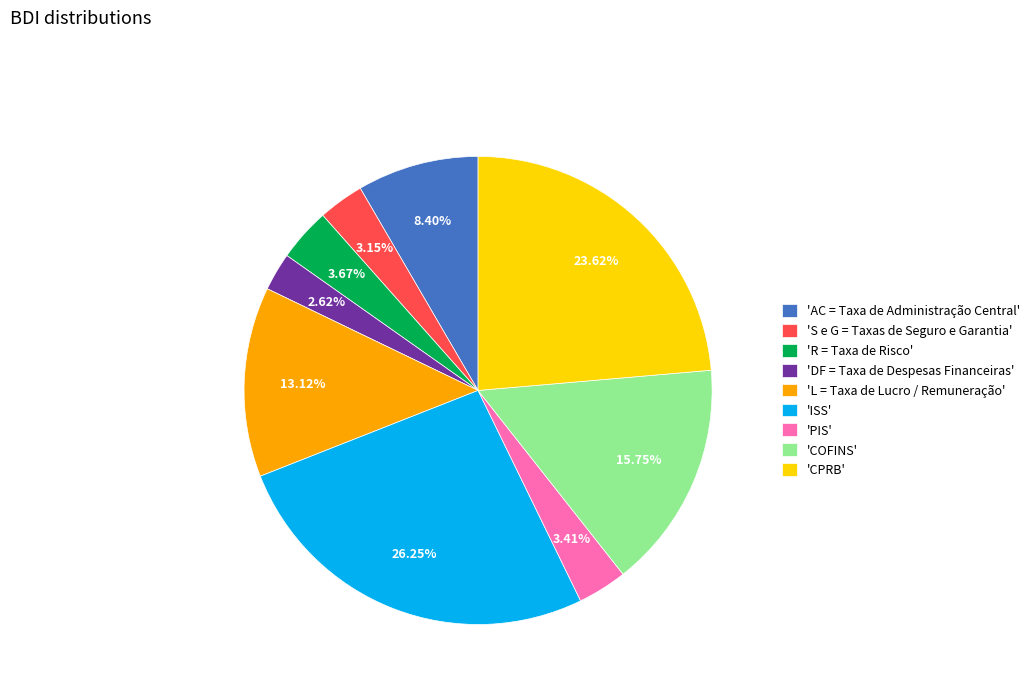

Which slice is the largest?

'ISS'